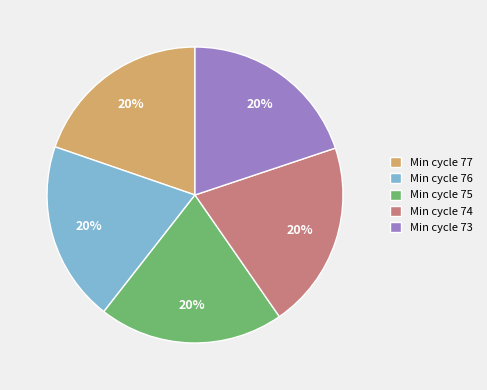

To the nearest percent, what percentage of the pie is Min cycle 76?

20%